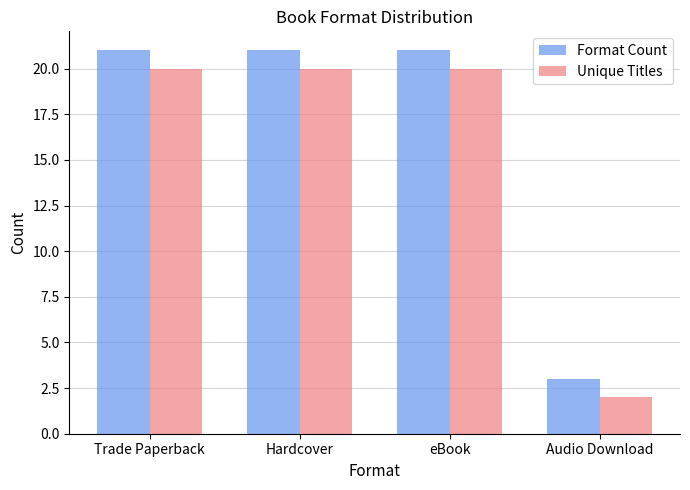

List the series in order of their peak value, lowest first.

Unique Titles, Format Count